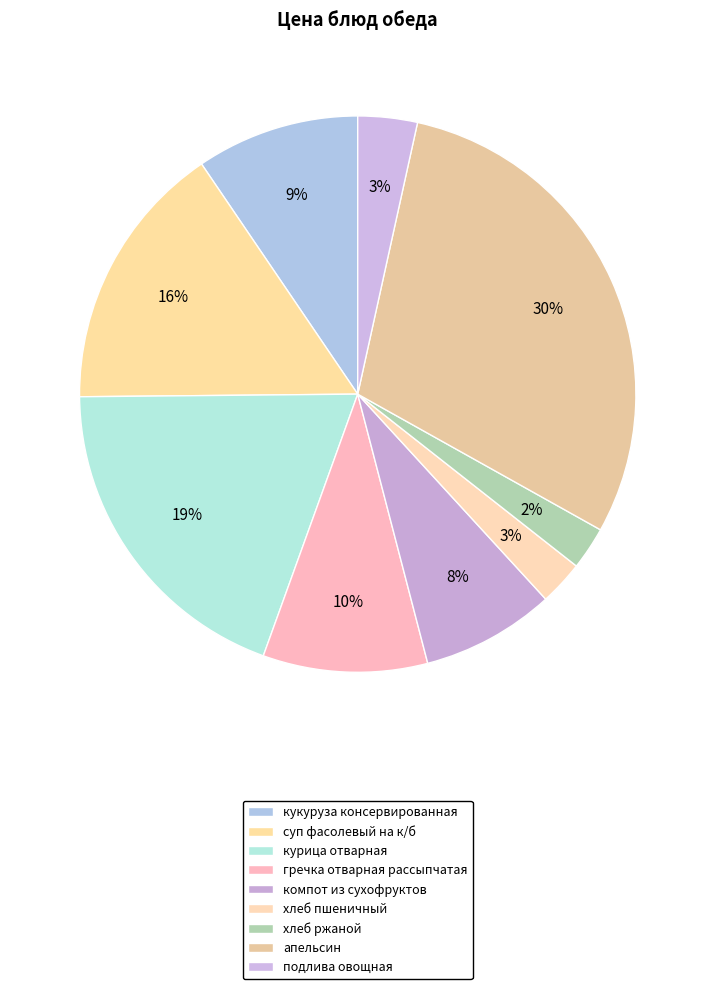

How many segments does this pie chart have?

9